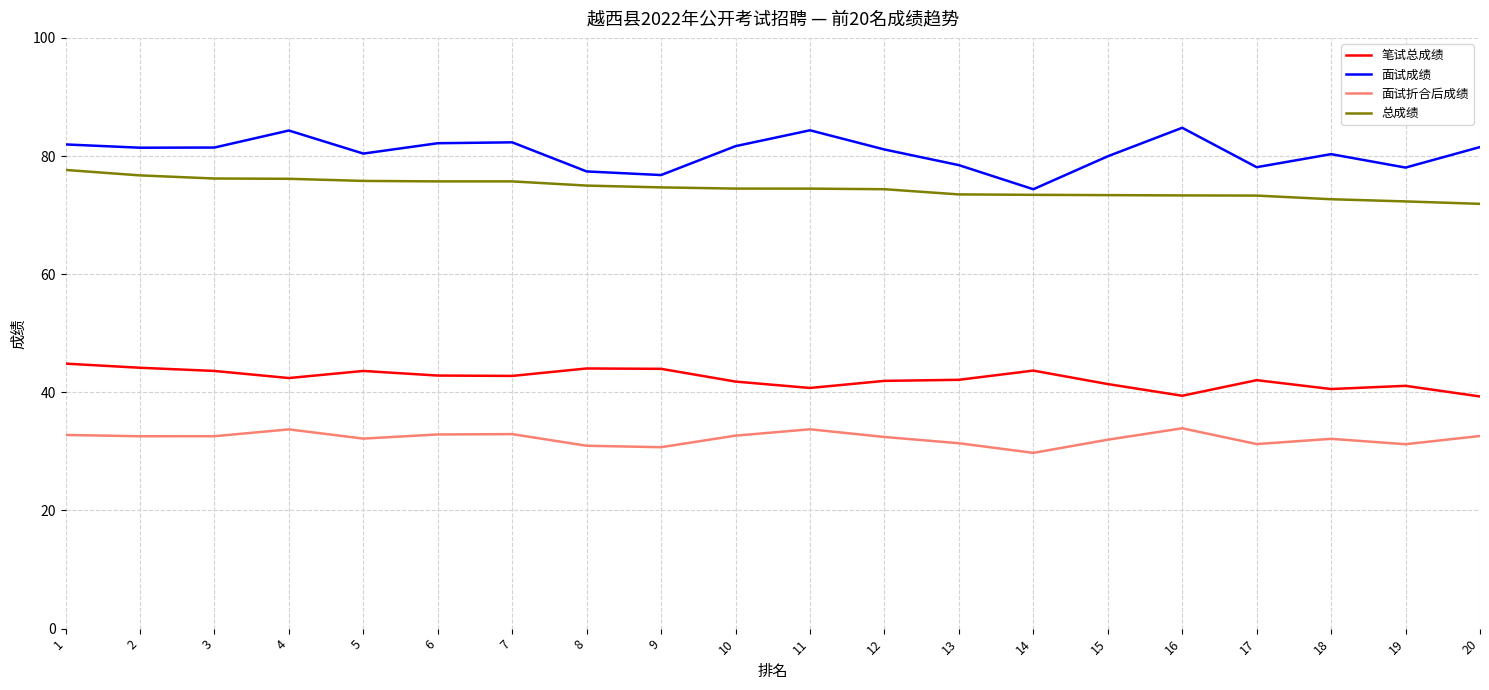

What is the minimum value for 笔试总成绩?

39.3